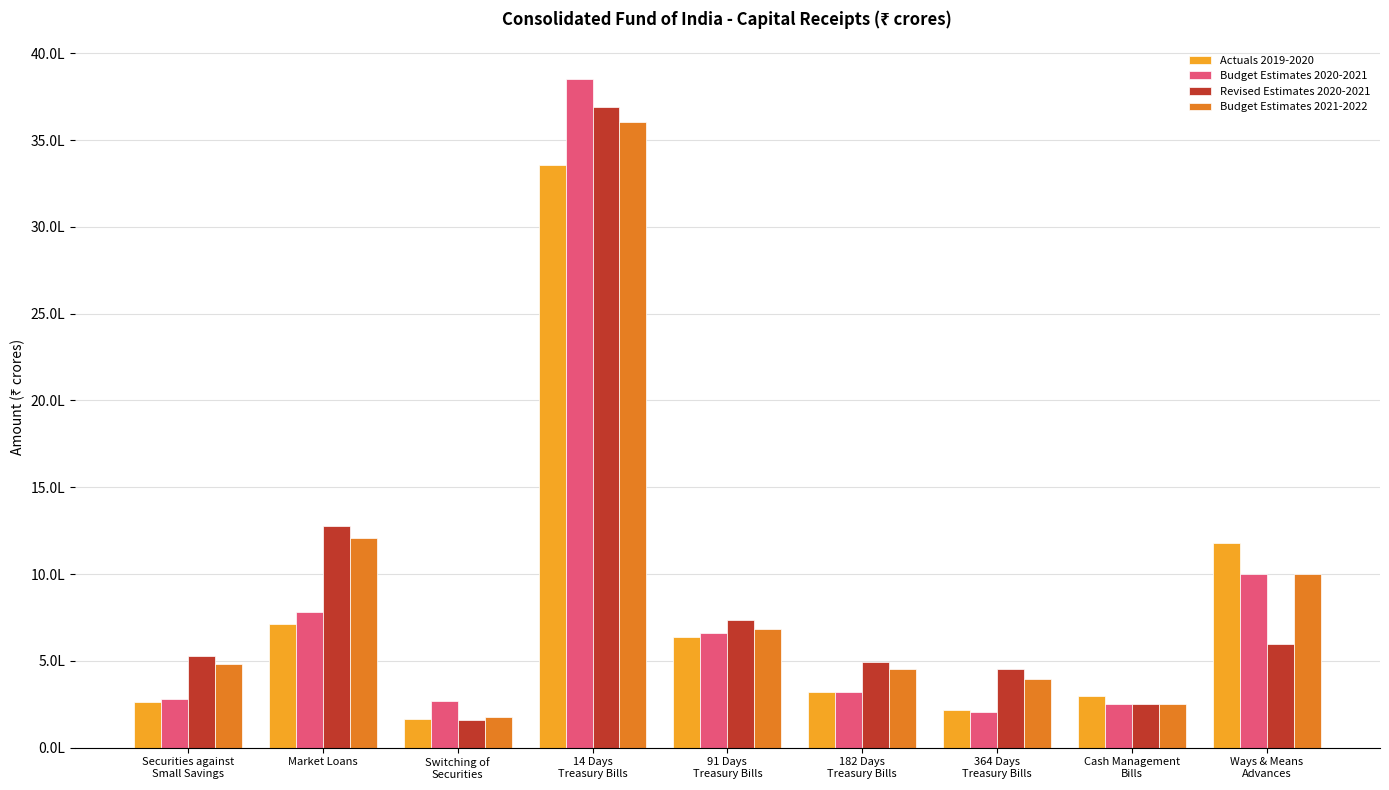

What is the difference between the maximum and minimum values in the Budget Estimates 2020-2021 series?

3644509.6